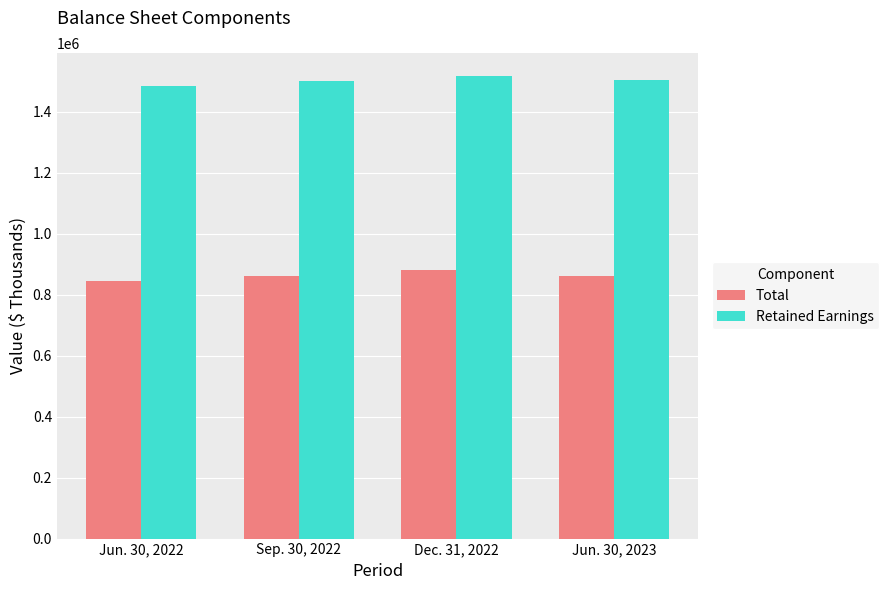

Which series has the widest spread of values?

Total